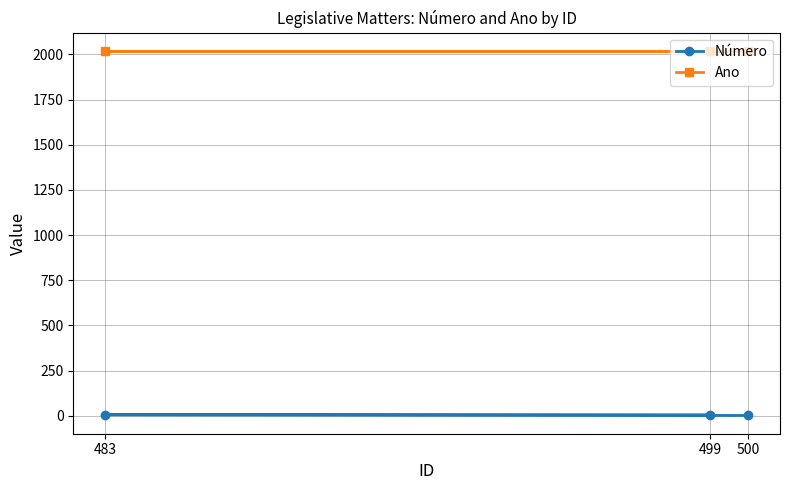

True or false: Número has a value of 1 at 500.

False